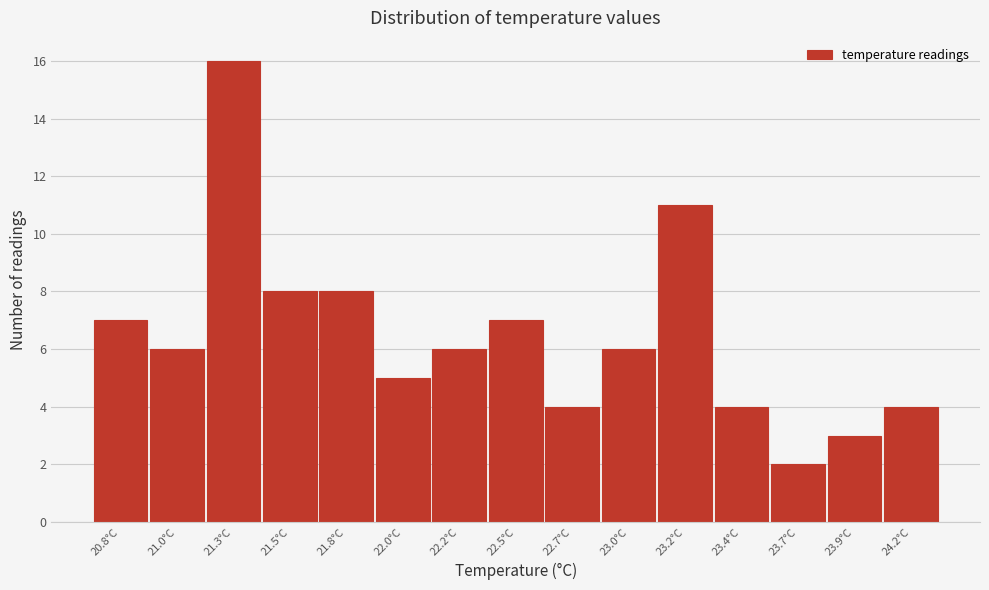

Reading left to right, transcribe all the data shown in this chart.

7	6	16	8	8	5	6	7	4	6	11	4	2	3	4